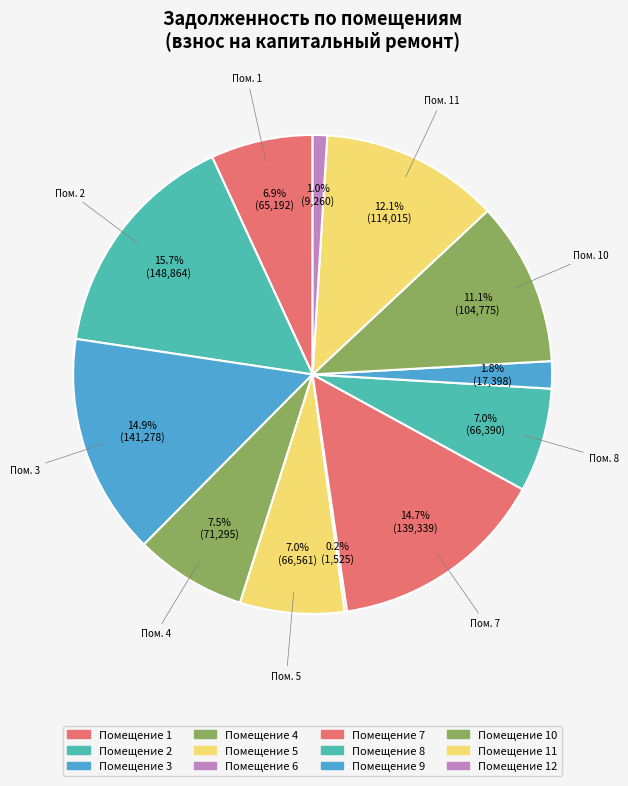

Rank the categories by value from highest to lowest.

2, 3, 7, 11, 10, 4, 5, 8, 1, 9, 12, 6